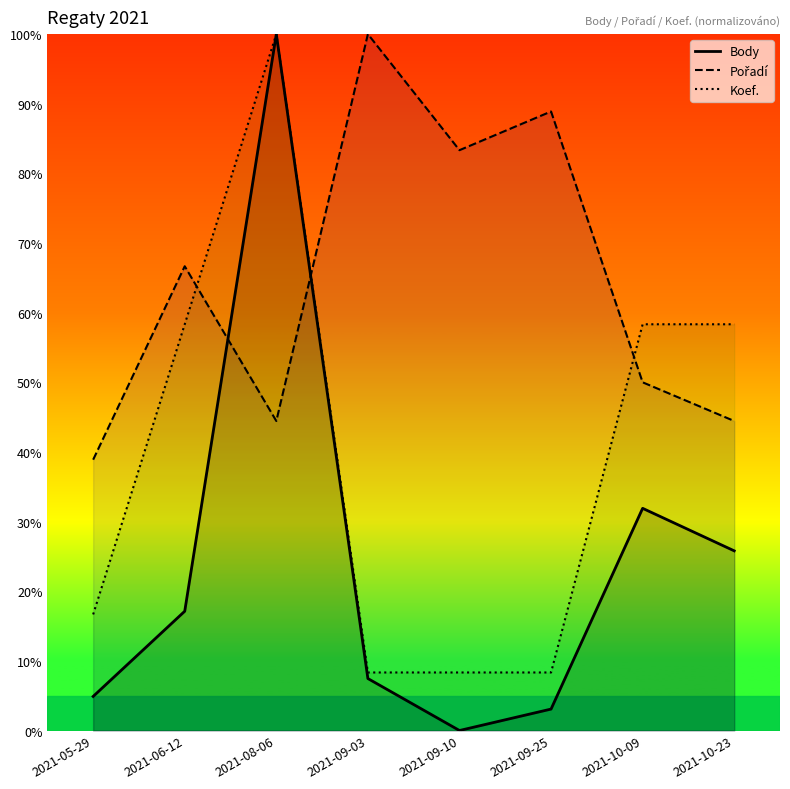

Which series has the largest total across all categories?

Pořadí